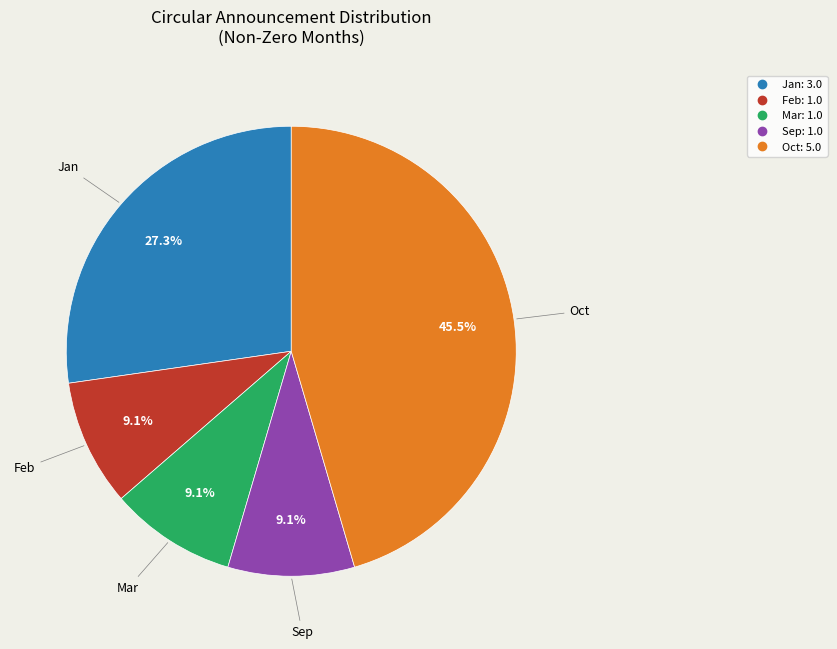

Does Jan account for over 50% of the chart?

No